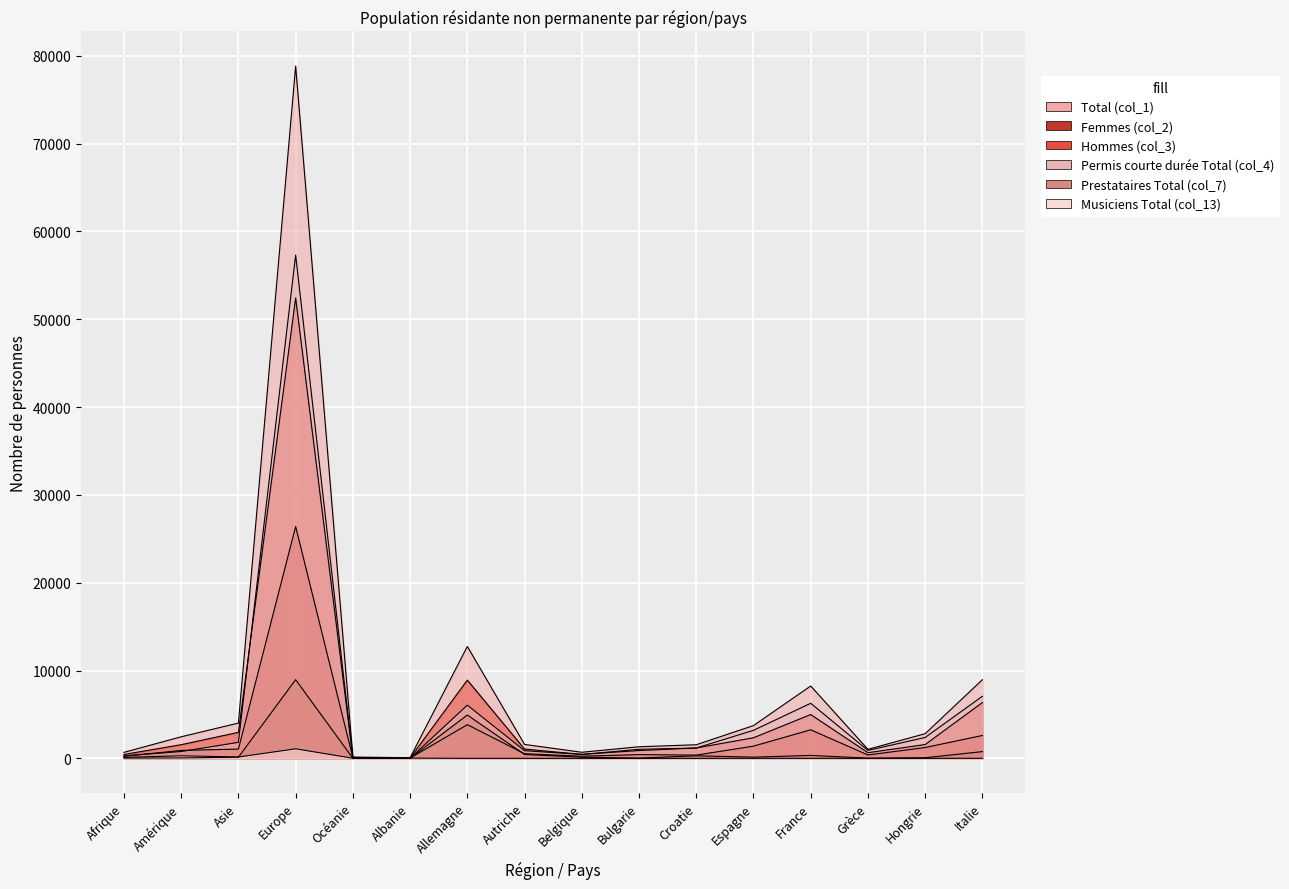

What position from the left is Afrique?

1